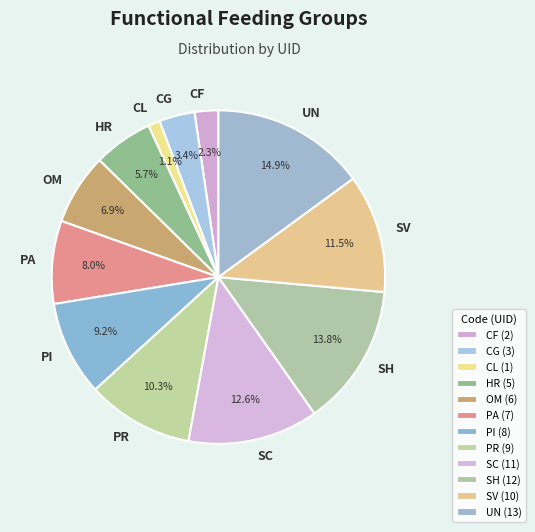

Is it true that SC is 13% of the pie?

True